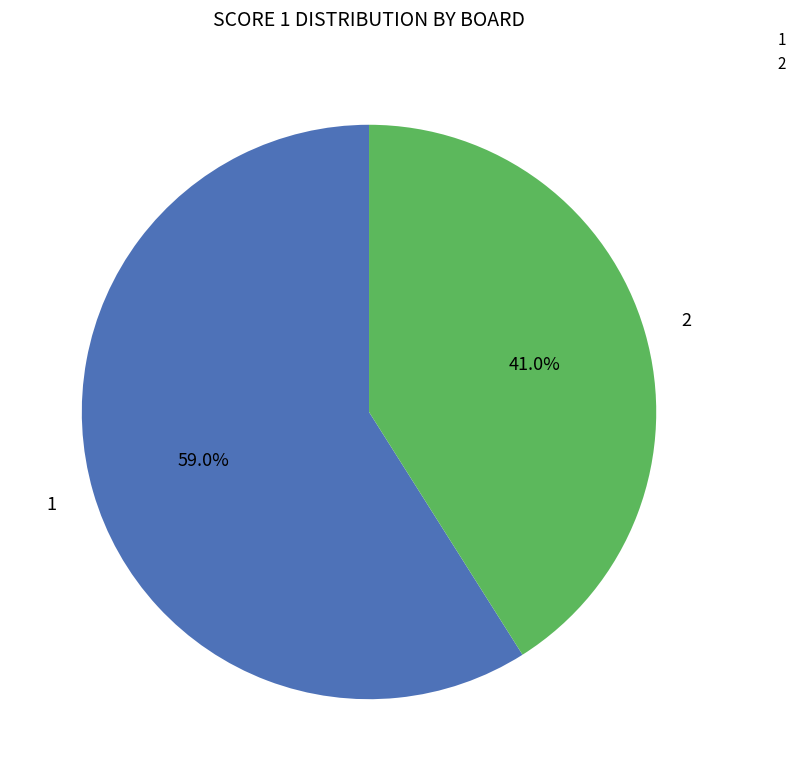

What is the smallest slice in the pie chart?

2